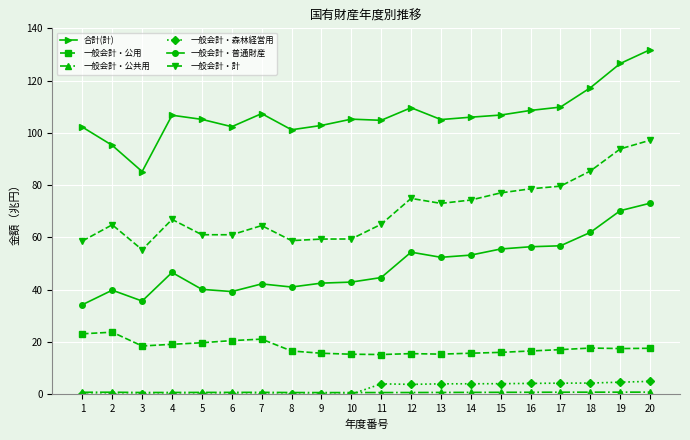

What is the value of the 一般会計・公用 point at the 9th from the left?

15.7